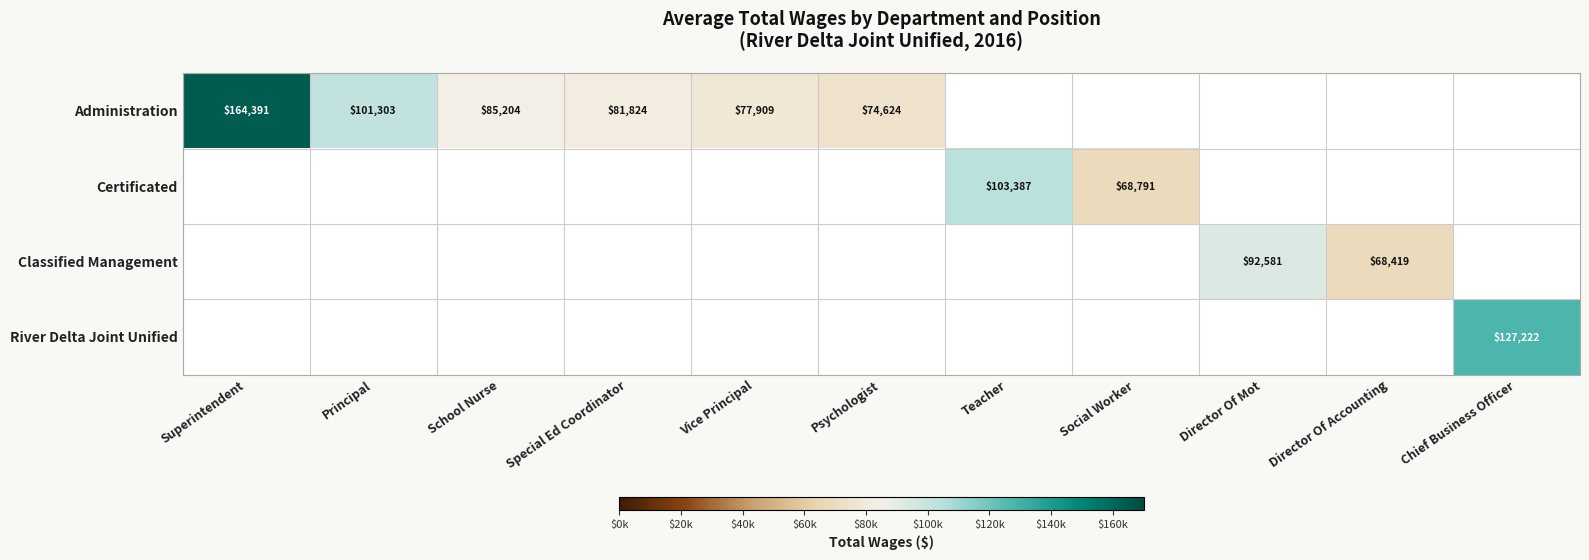

Is it true that Classified Management equals 44586 at Director Of Mot?

False